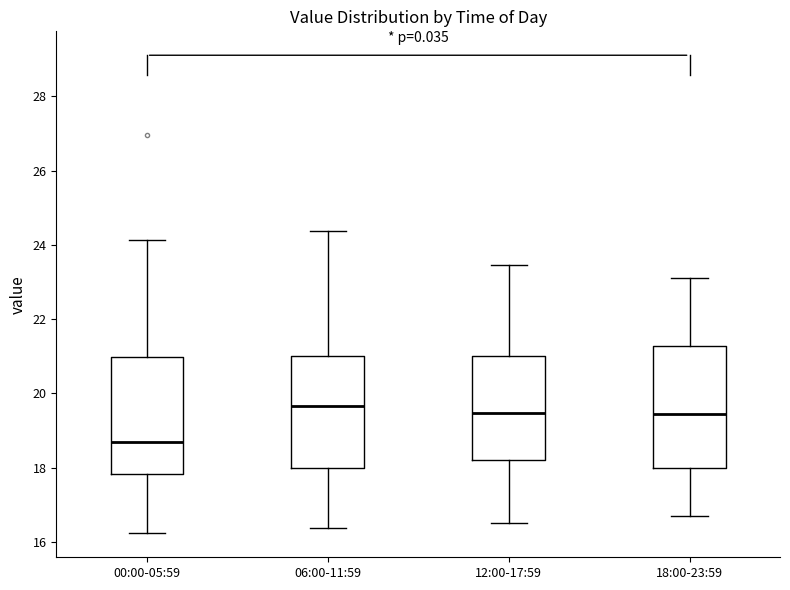

Which box's median line is the lowest?

00:00-05:59